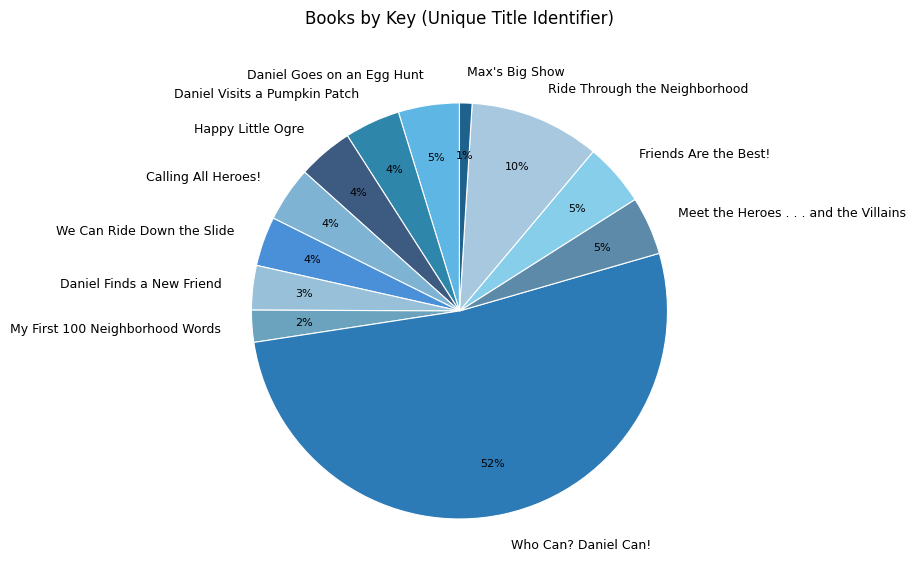

How many slices are in this pie chart?

12